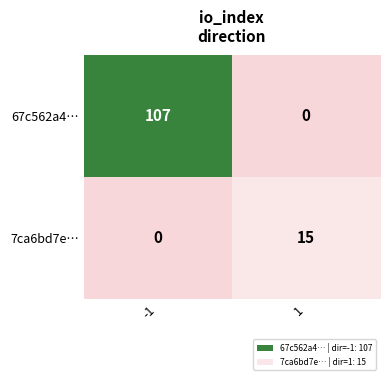

Reading left to right, transcribe all the data shown in this chart.

67c562a4…: -1=107	1=0
7ca6bd7e…: -1=0	1=15